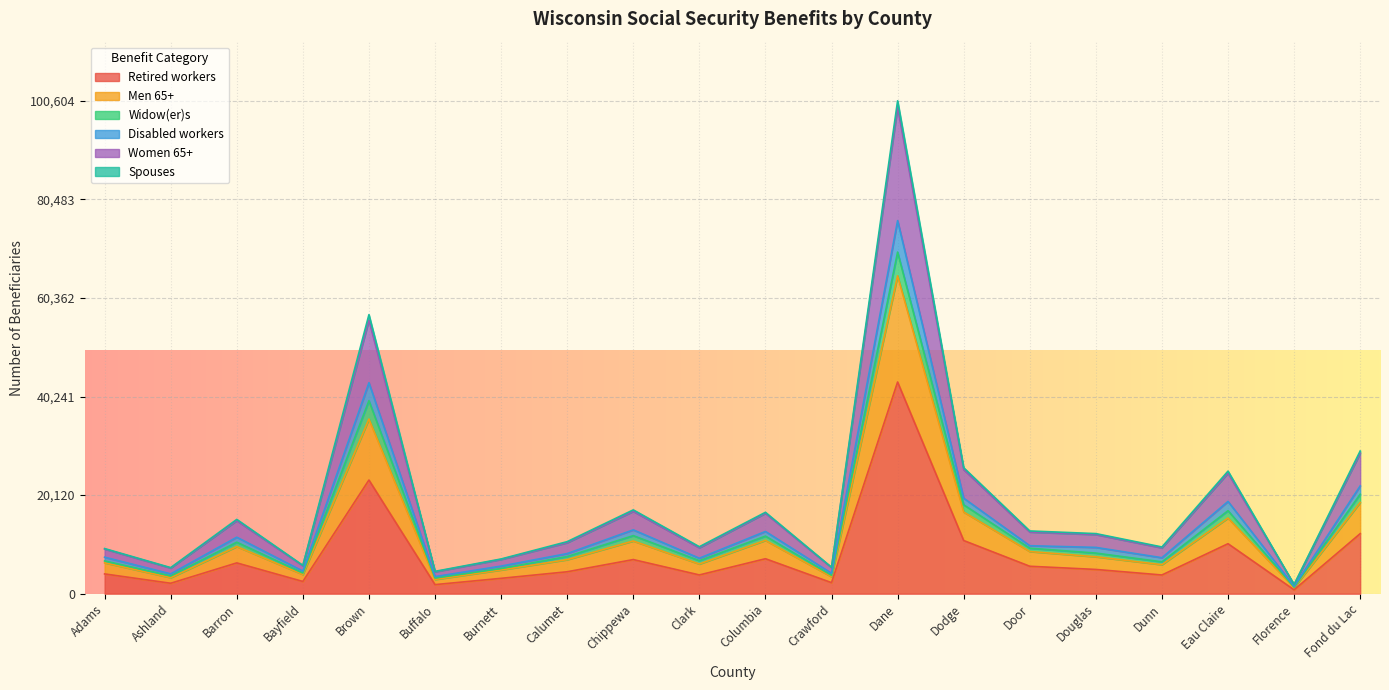

True or false: Women 65+ has more than 2 interior local peaks.

True